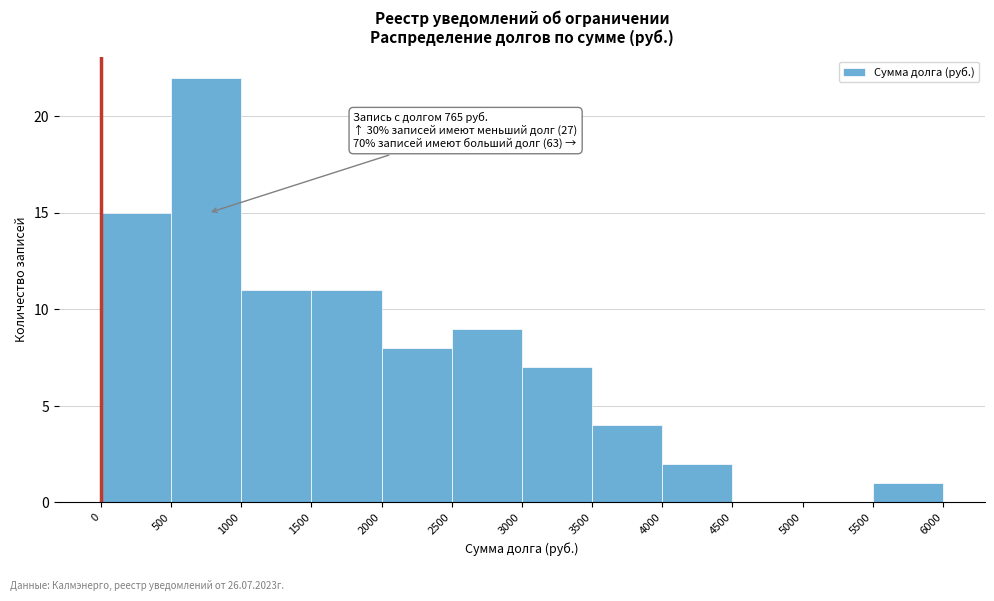

Which range on the x-axis has the tallest bar?

500 to 1000